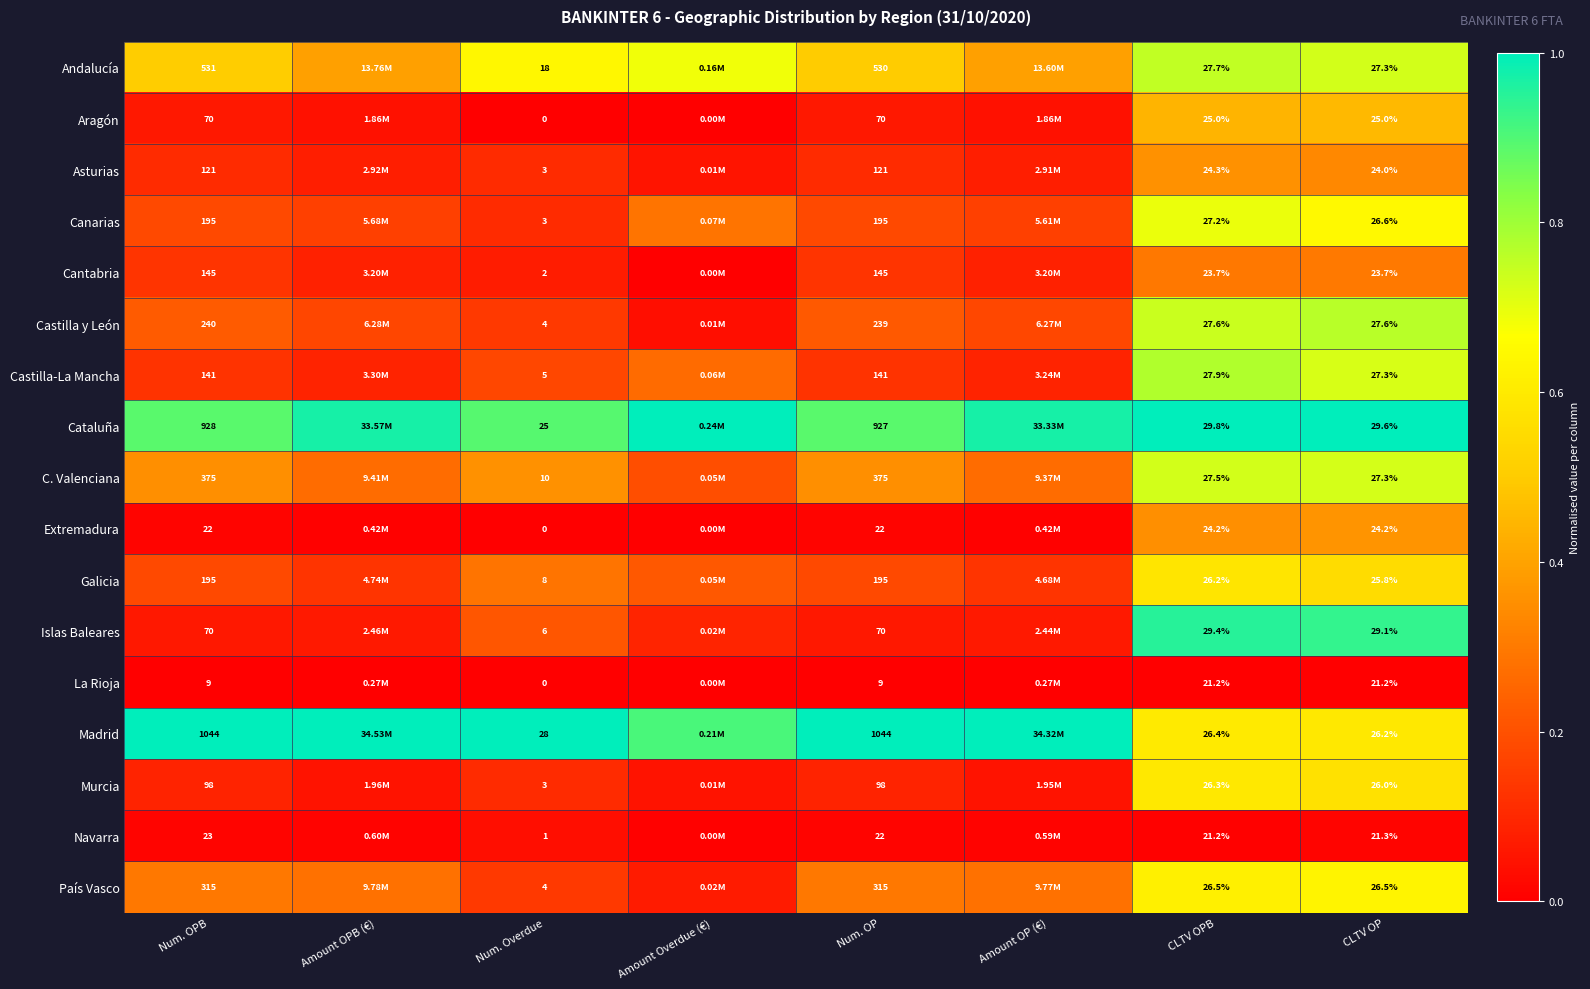

Between Num. OP and Num. OPB, which is larger?

Num. OPB